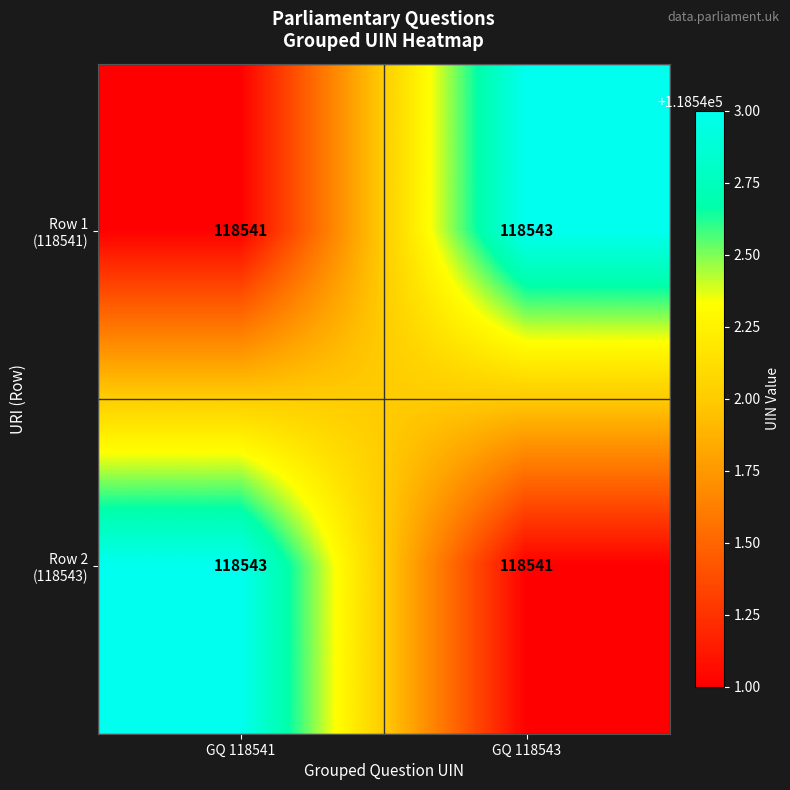

What is the smallest value displayed?

118541